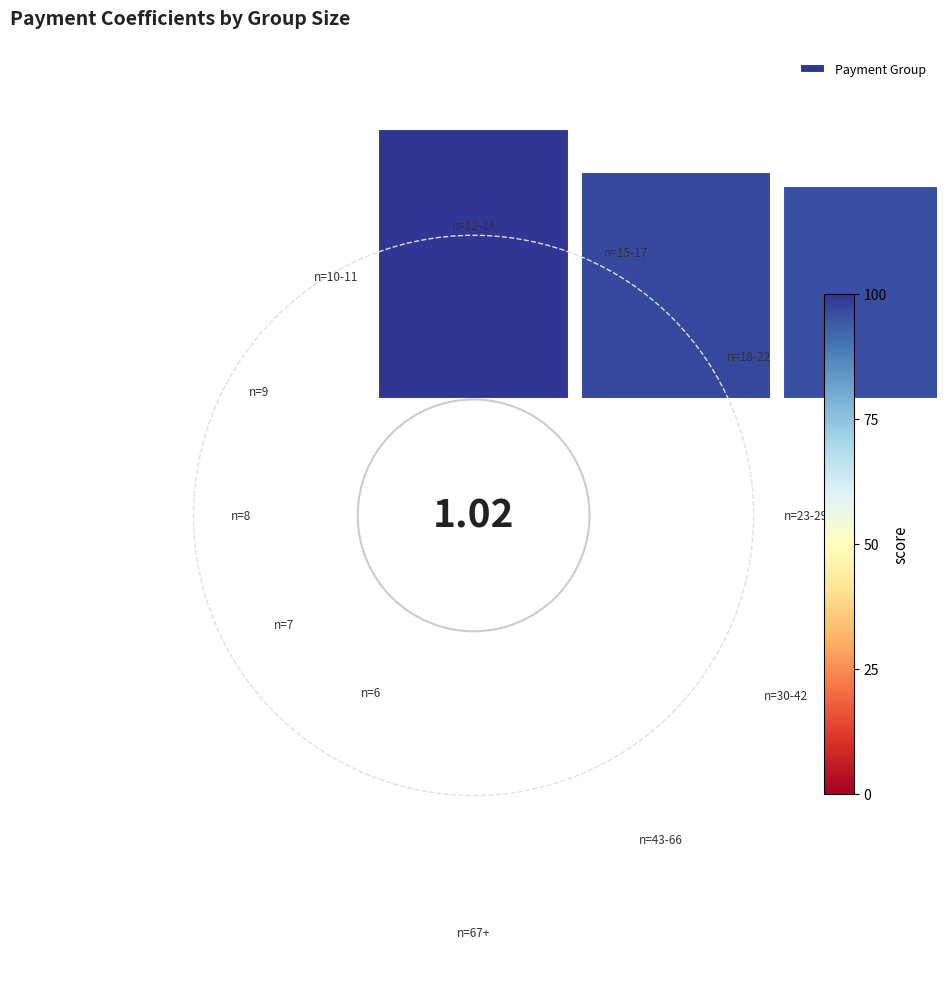

How much of the chart is everything except 1.0?

91.3%